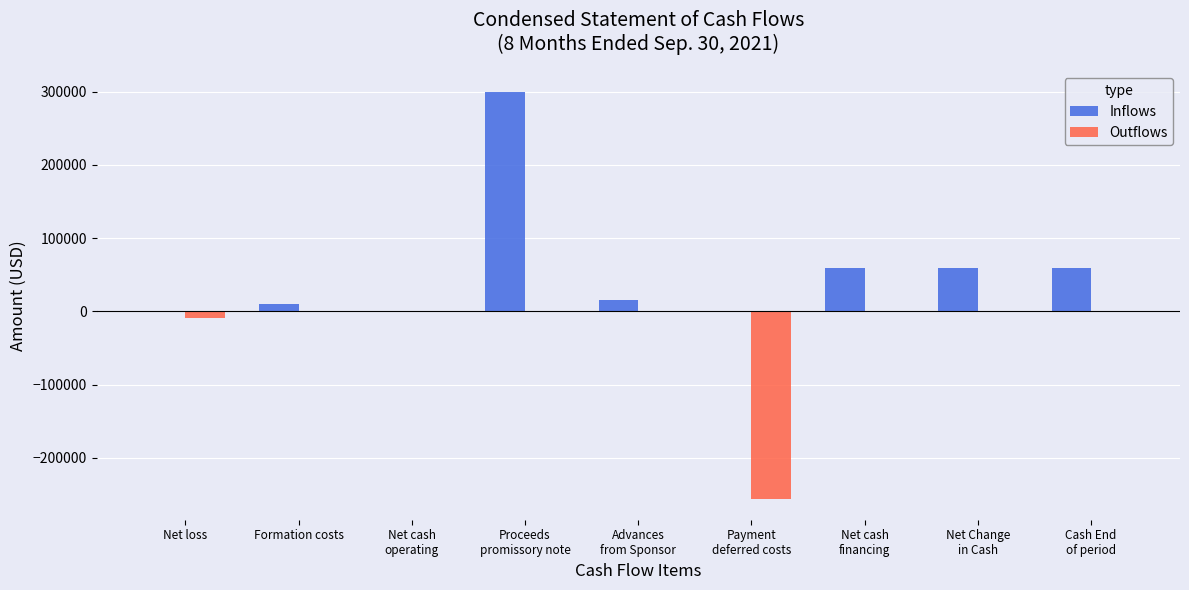

Which category has the highest value across all series?

Proceeds
promissory note